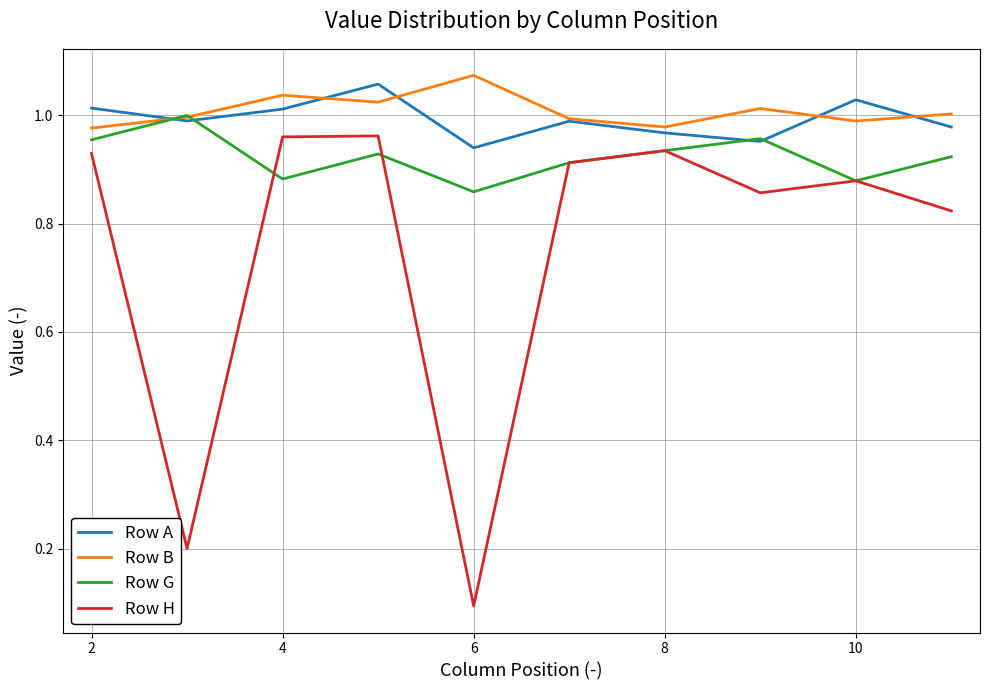

How many series are shown in this chart?

4